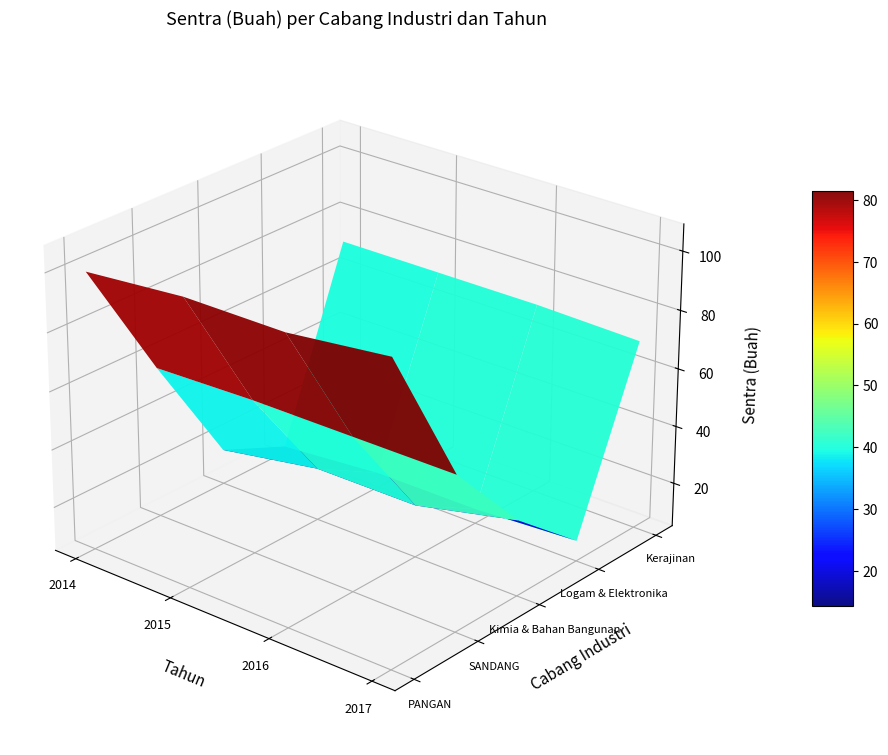

At how many categories does at least one series exceed 41?

4